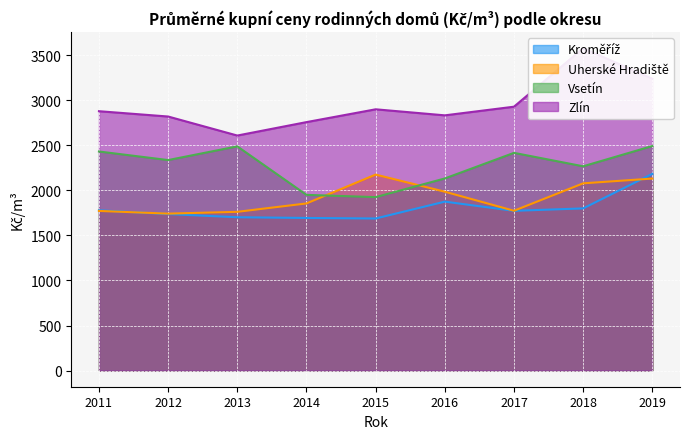

List the series in order of their peak value, lowest first.

Uherské Hradiště, Kroměříž, Vsetín, Zlín